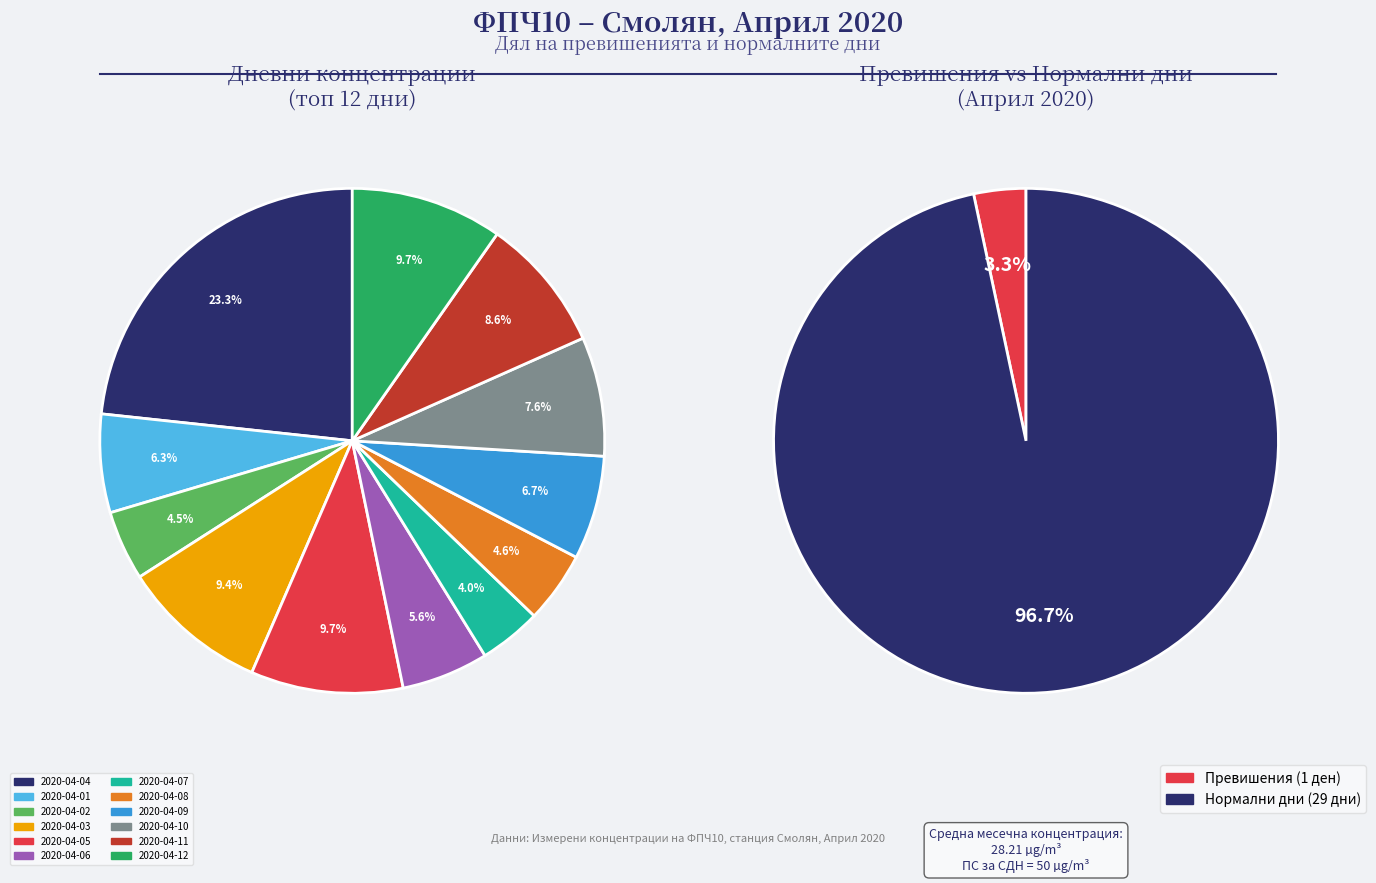

What percentage do 2020-04-12 and 2020-04-05 together represent?

19.5%